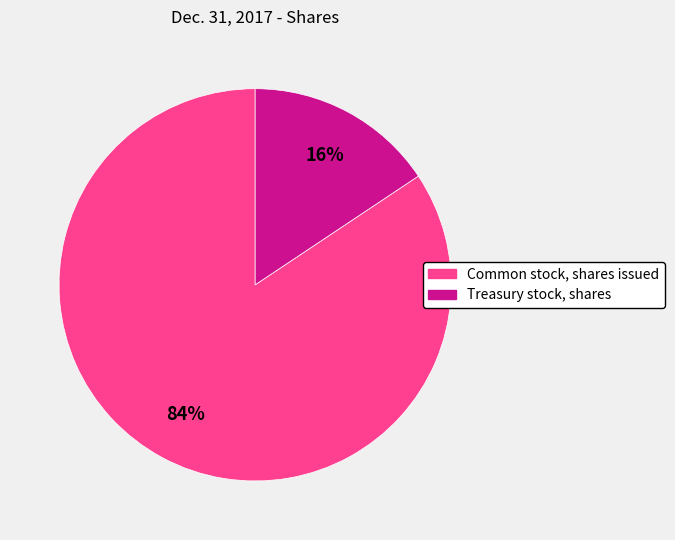

To the nearest percent, what is the average slice percentage?

50%